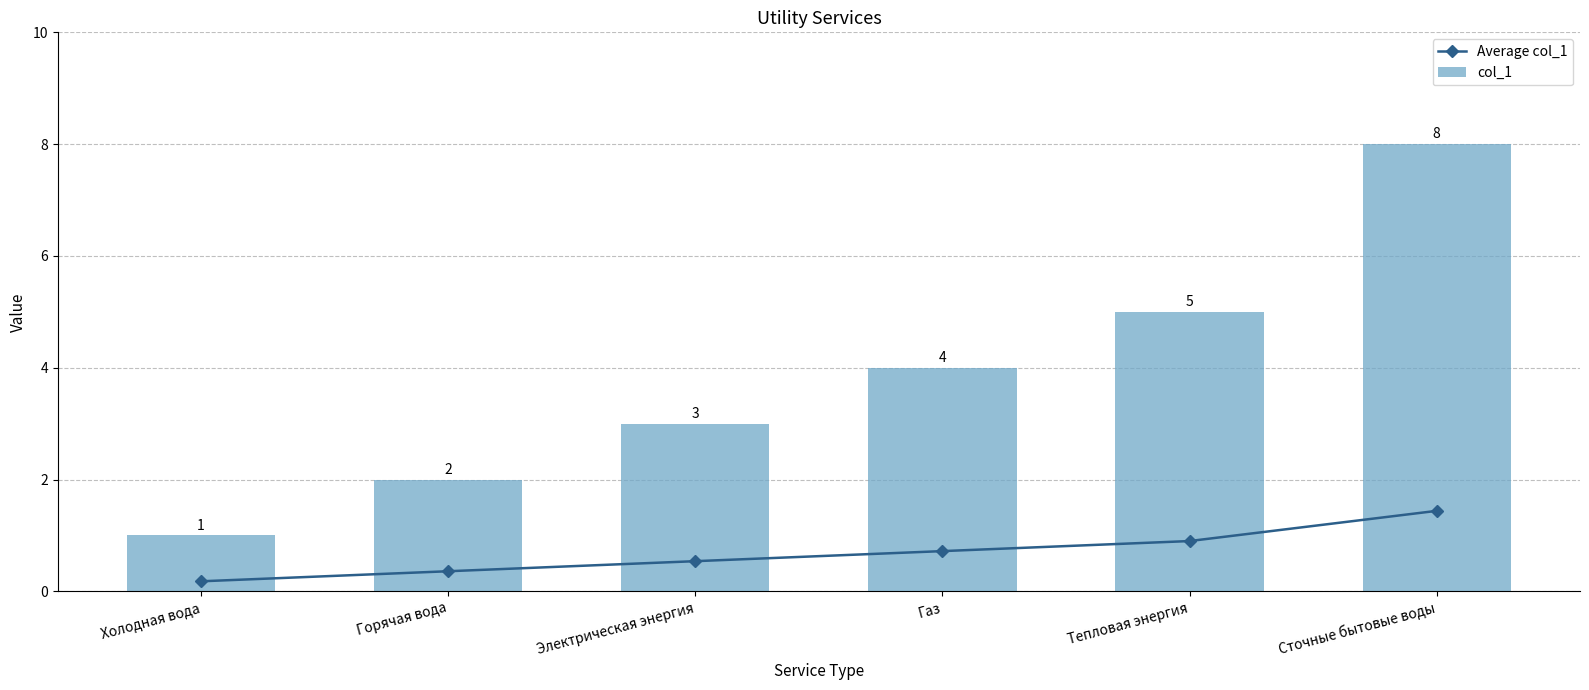

Reading left to right, what are all the values shown in this chart?

Average col_1: 0.2	0.4	0.5	0.7	0.9	1.4
col_1: 1.0	2.0	3.0	4.0	5.0	8.0